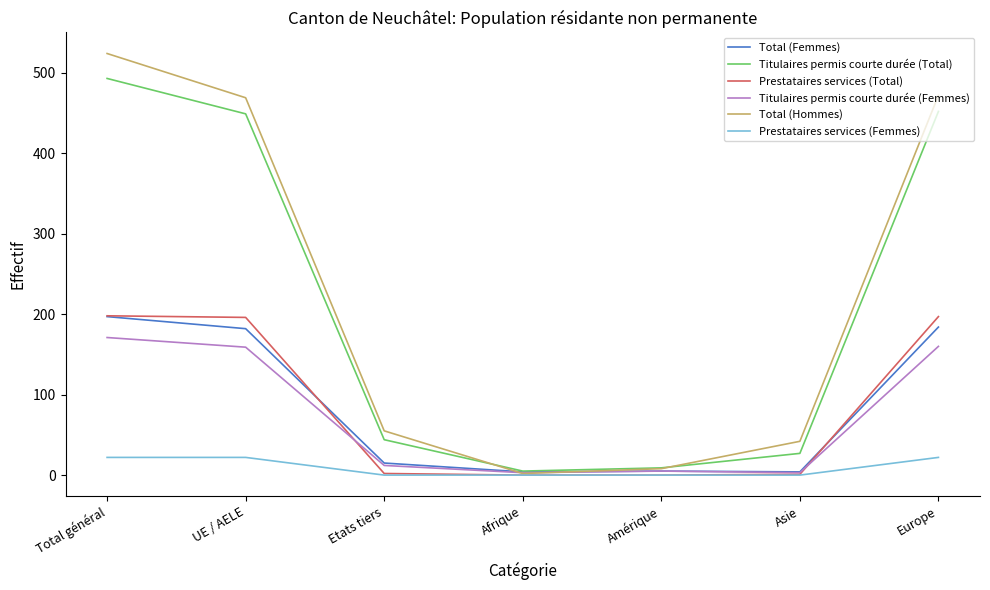

How many values in the Titulaires permis courte durée (Total) series are below 44?

3